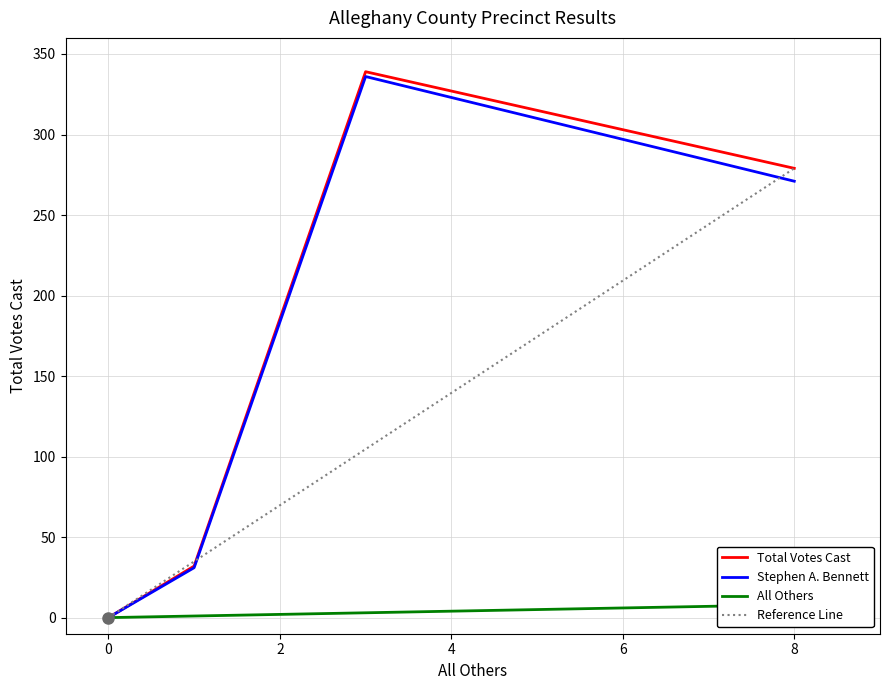

True or false: Total Votes Cast and Stephen A. Bennett cross at least once.

False